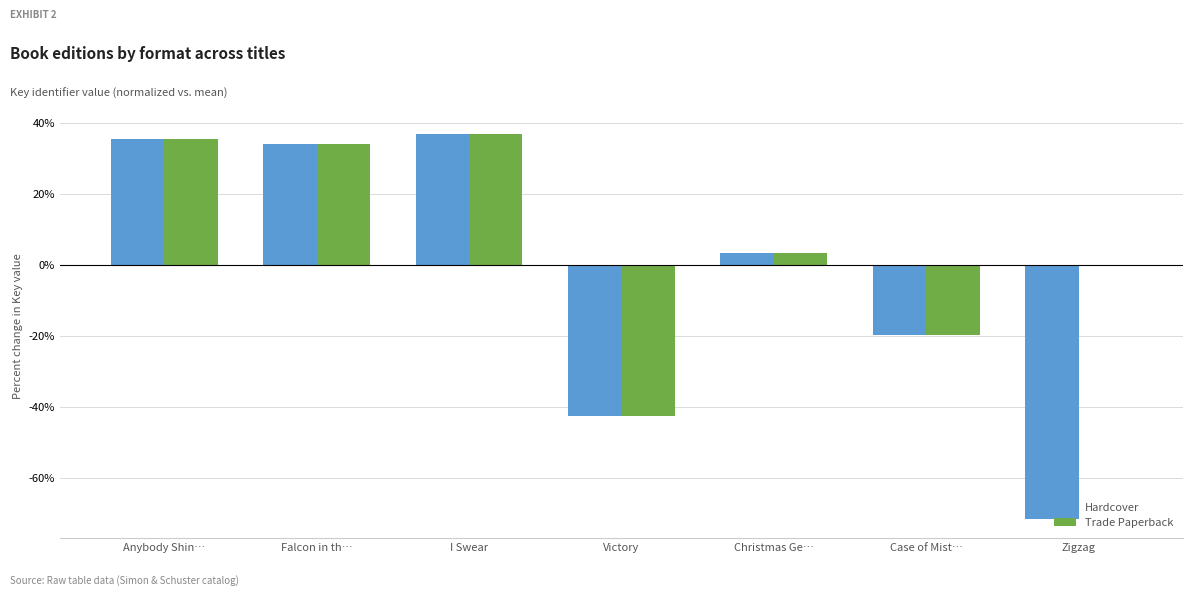

Is the value of Trade Paperback at I Swear greater than the value of Hardcover at Case of Mist…?

Yes